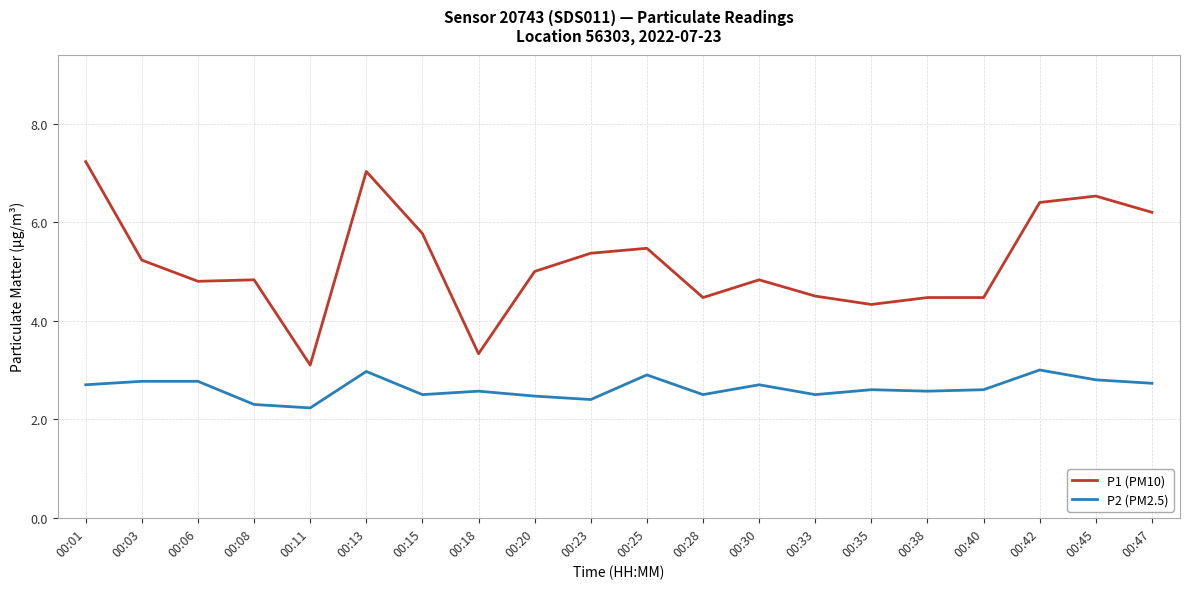

True or false: P1 (PM10) and P2 (PM2.5) cross at least once.

False